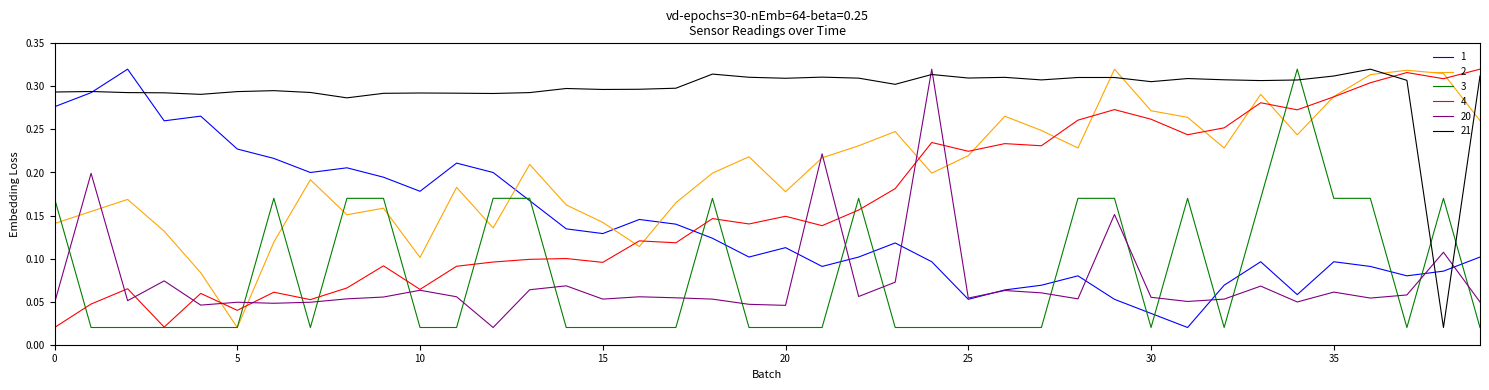

How many intersections are there between 21 and 3?

4